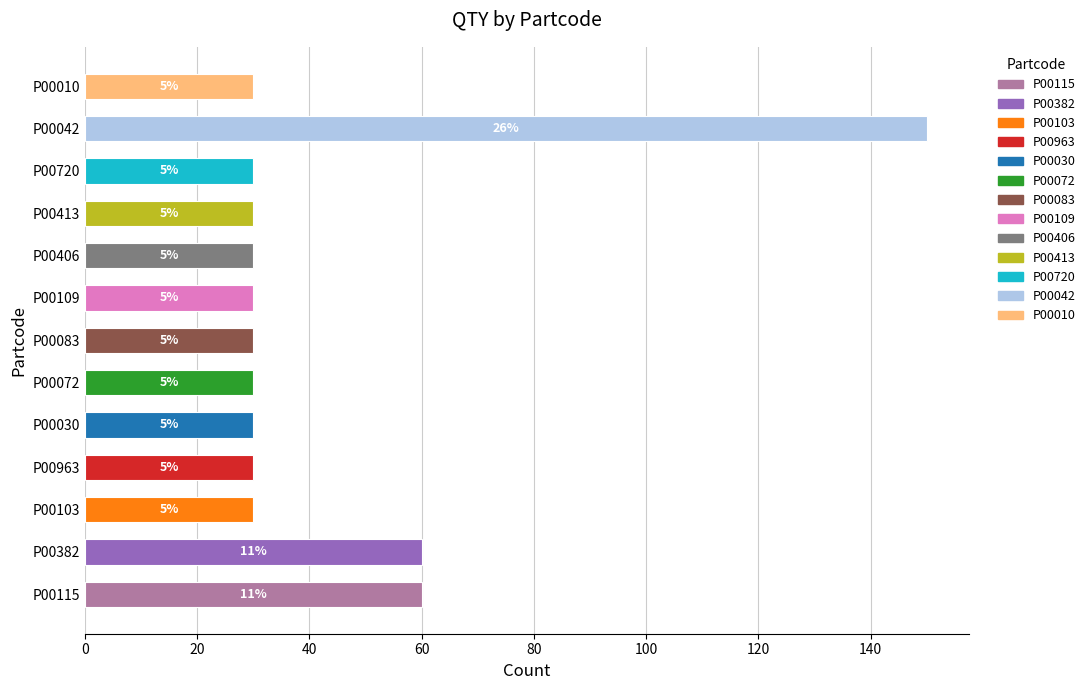

How many bars are there in total?

13